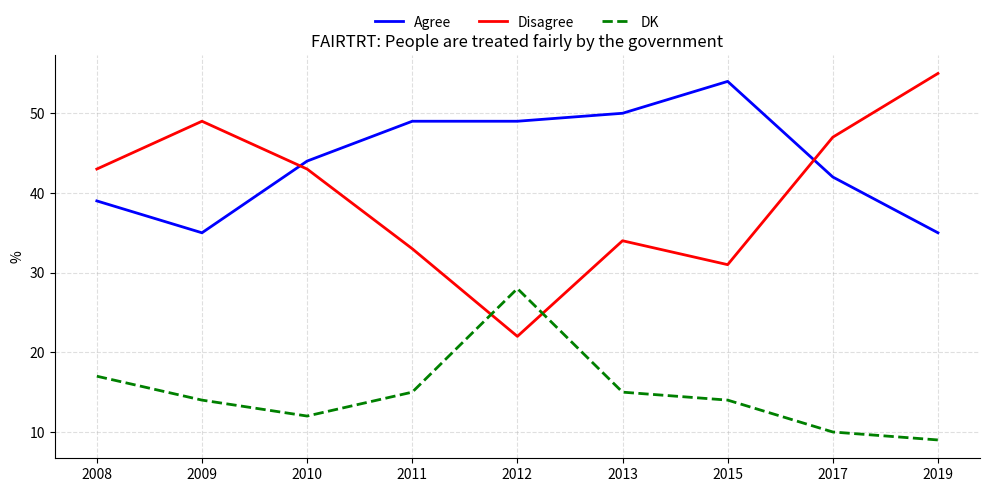

Where is the first local minimum for Disagree?

2012